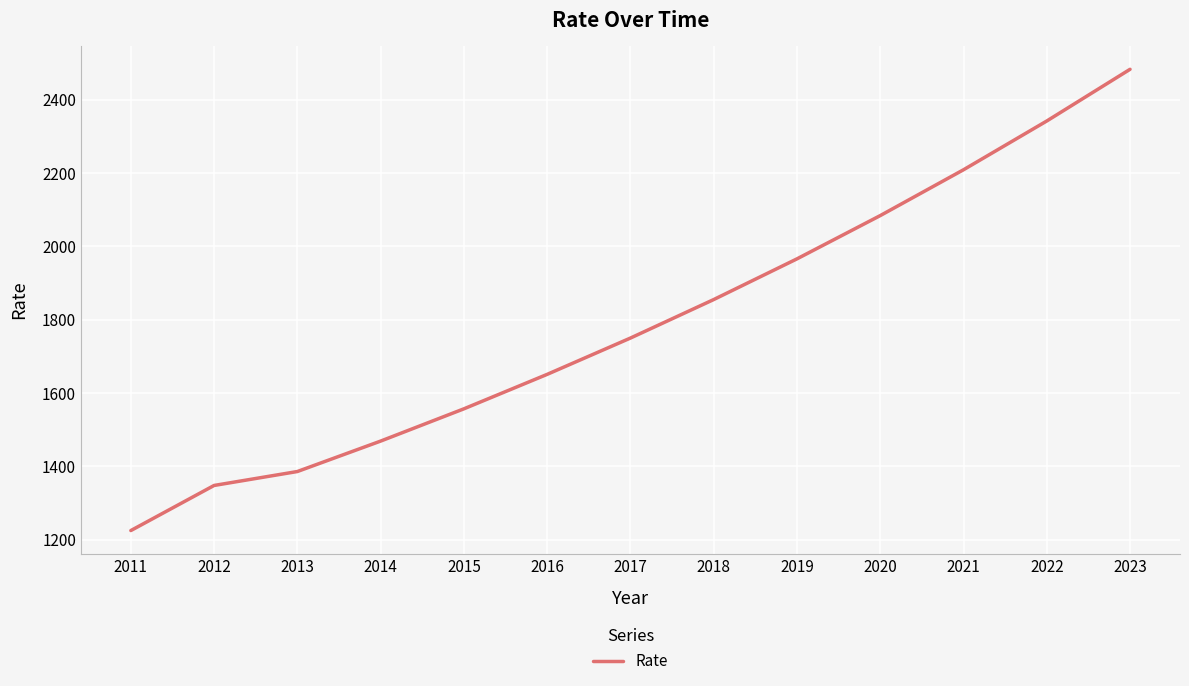

The chart shows a value of 2460 at 2017. True or false?

False